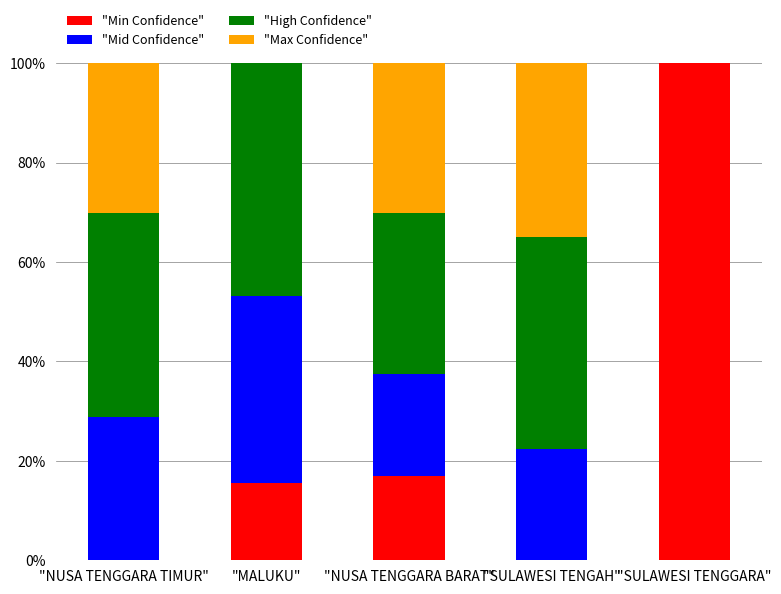

Is it true that "Min Confidence" equals 37.3 at "SULAWESI TENGAH"?

False